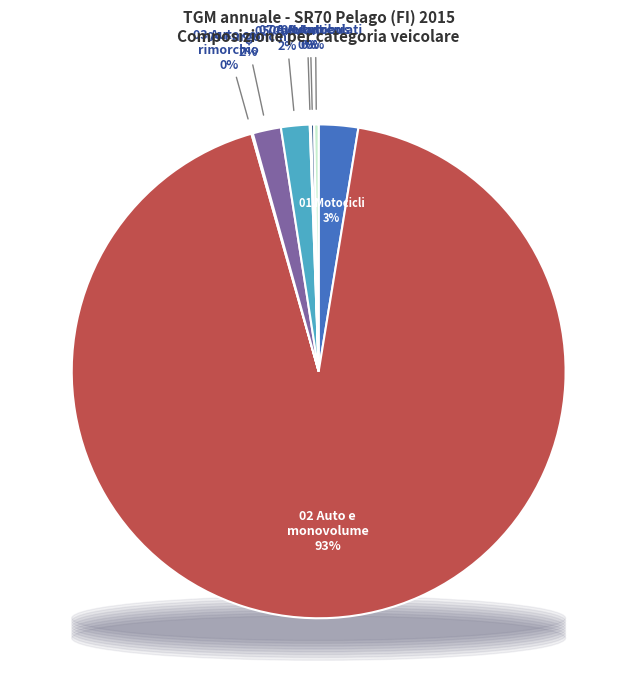

To the nearest percent, what is the difference between the largest and smallest slice percentages?

93%